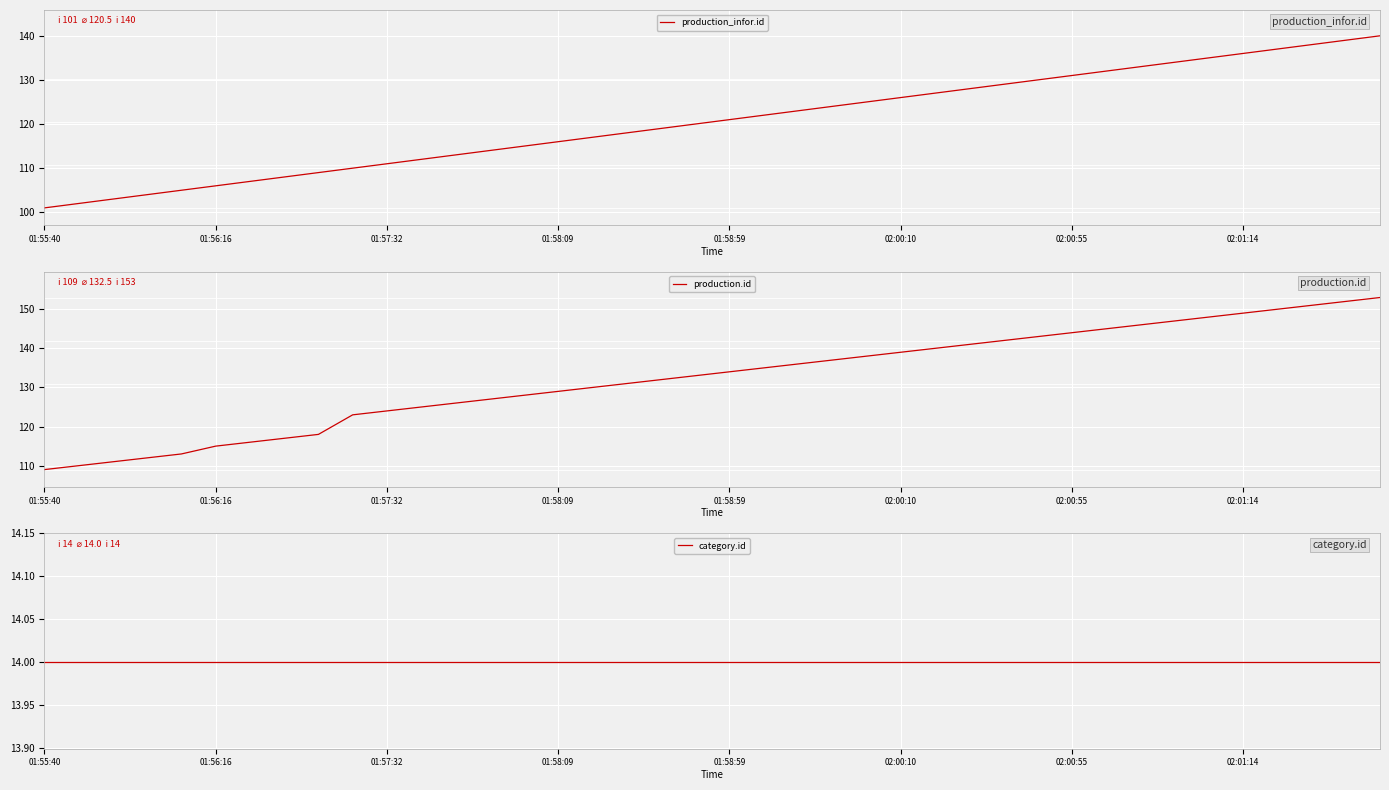

What is the value of the category.id point at the 24th from the left?

14